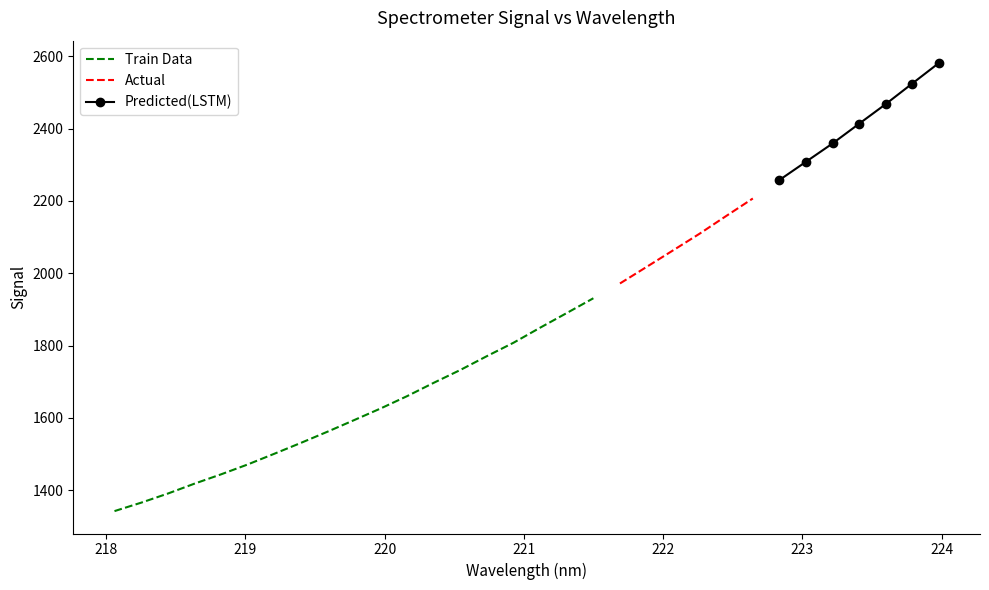

Rank the categories by value from highest to lowest.

223.9802, 223.7895, 223.5987, 223.408, 223.2172, 223.0264, 222.8355, 222.6447, 222.4538, 222.263, 222.0721, 221.8812, 221.6902, 221.4993, 221.3083, 221.1174, 220.9264, 220.7354, 220.5444, 220.3533, 220.1623, 219.9712, 219.7801, 219.589, 219.3979, 219.2067, 219.0156, 218.8244, 218.6332, 218.442, 218.2508, 218.0596